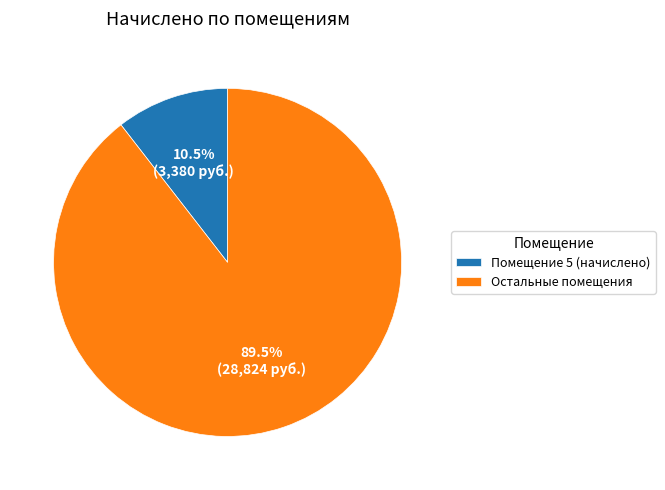

What is the ratio of the value at Остальные помещения to the value at Помещение 5 (начислено)?

8.5